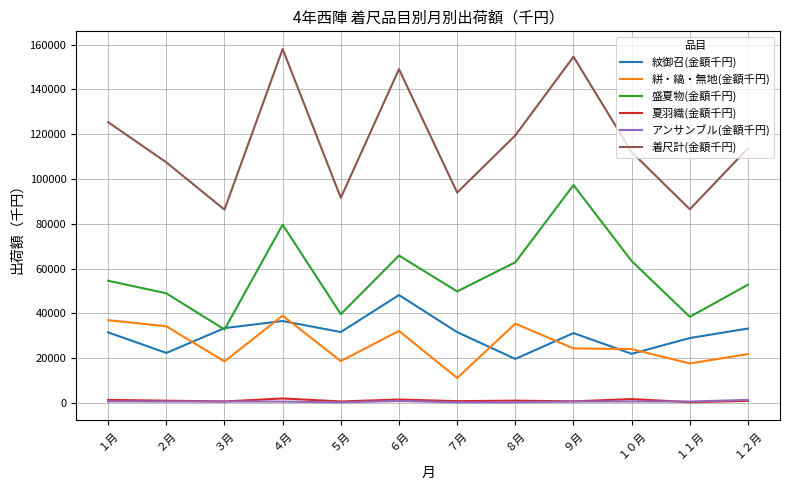

Between ３月 and ９月, which series saw the biggest shift?

着尺計(金額千円)